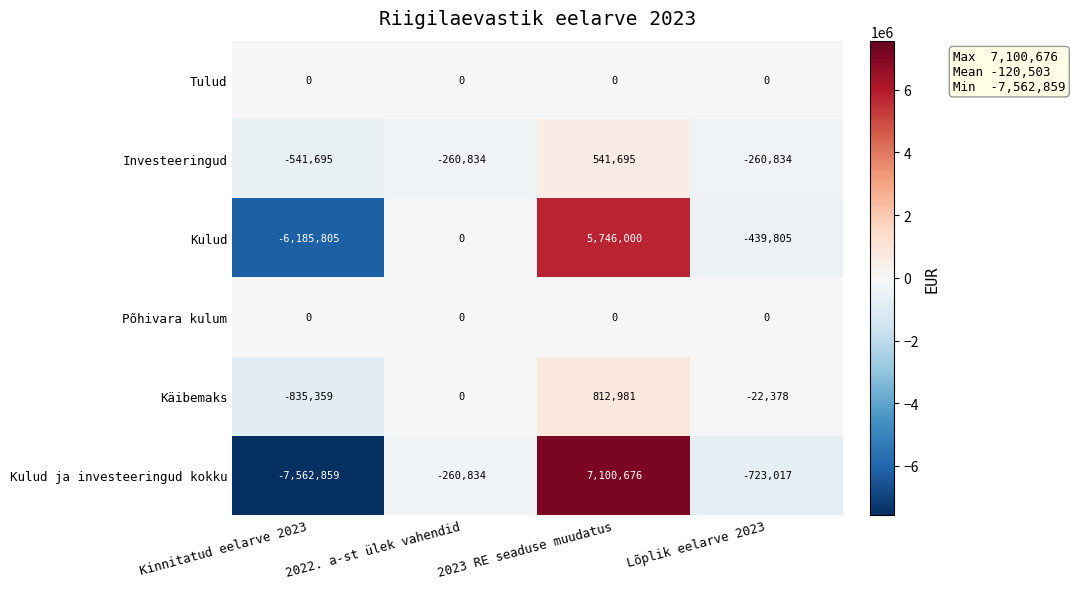

The Kulud ja investeeringud kokku series shows -9898013 at Kinnitatud eelarve 2023. True or false?

False